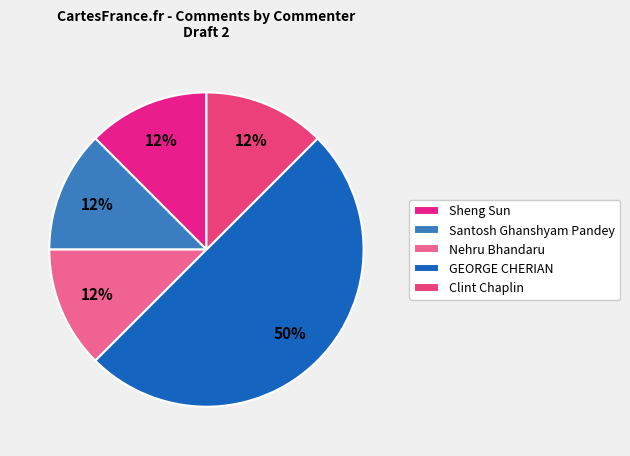

Rank the categories by value from highest to lowest.

GEORGE CHERIAN, Sheng Sun, Santosh Ghanshyam Pandey, Nehru Bhandaru, Clint Chaplin